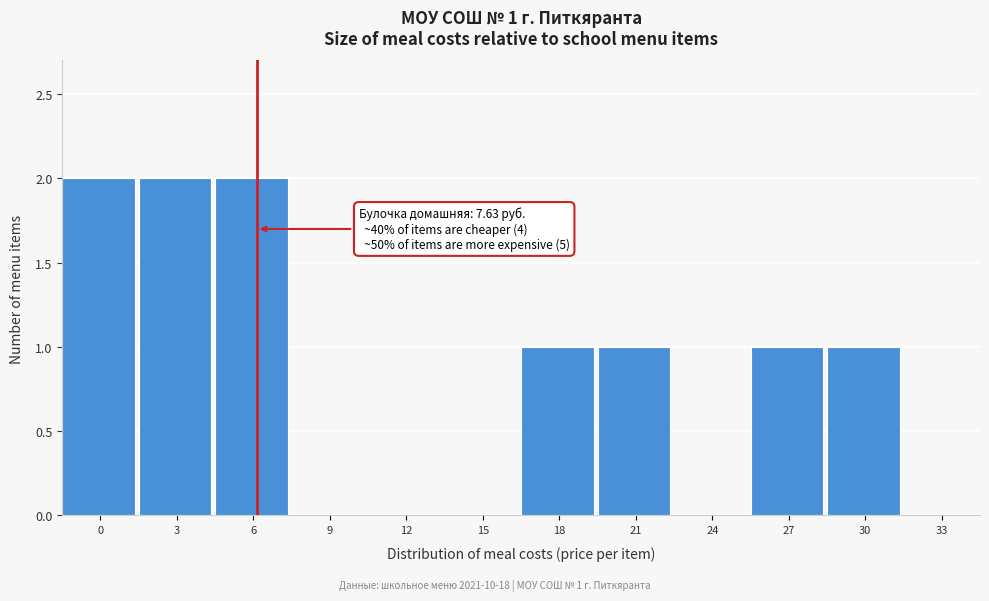

Reading left to right, transcribe all the data shown in this chart.

0=2	3=2	6=2	9=0	12=0	15=0	18=1	21=1	24=0	27=1	30=1	33=0